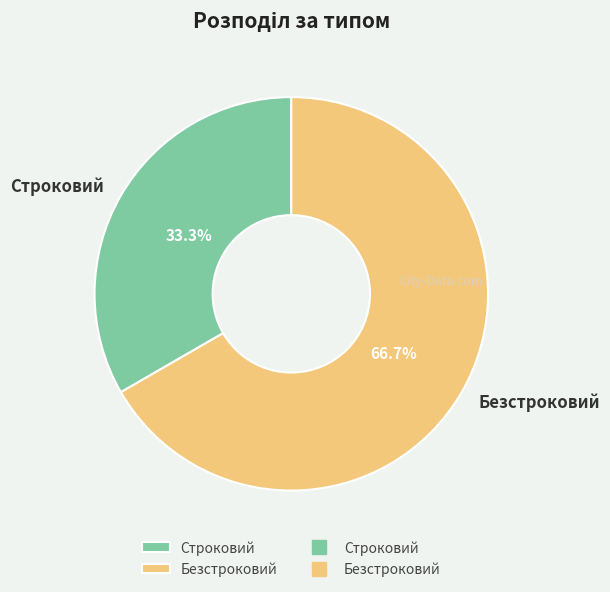

How many slices are in this pie chart?

2